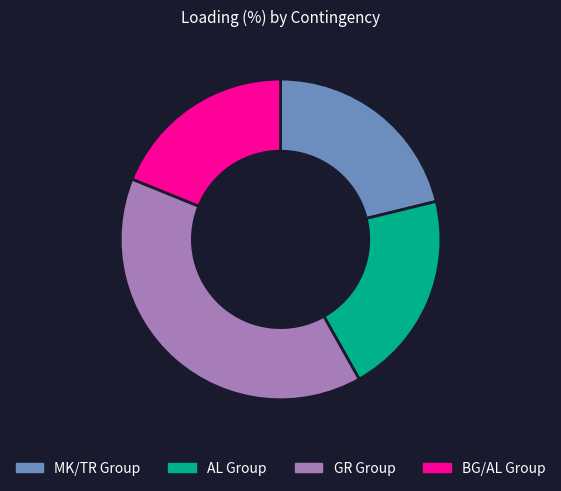

Count the number of slices in the pie.

4